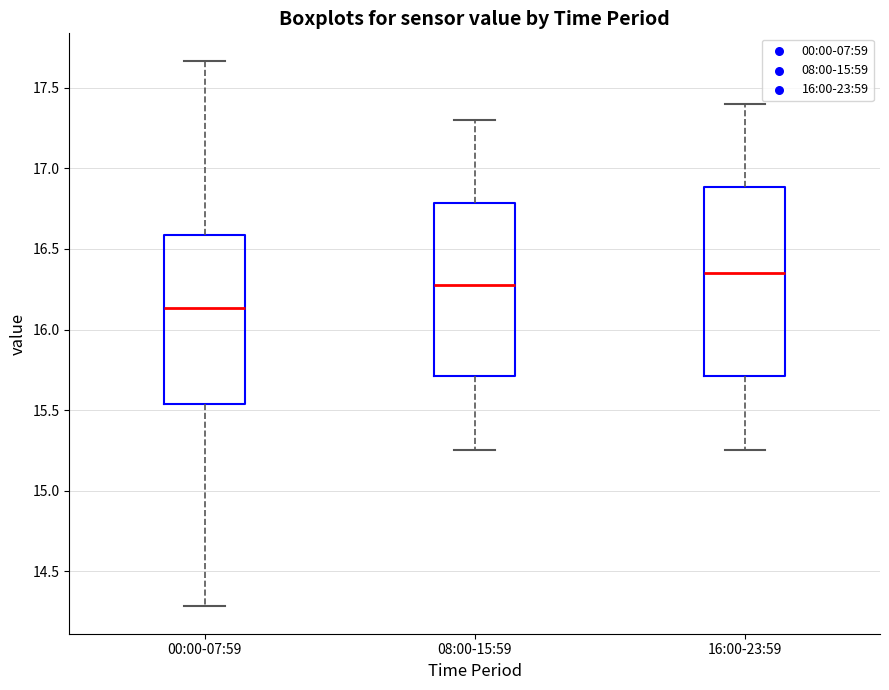

Reading left to right, read every box against the y-axis: the position of its median line, the range the box covers, and the ends of its whiskers. The values are not printed on the chart, so give them approximately, as read against the axis.

00:00-07:59: median 16.15, box 15.55 to 16.60, whiskers 14.30 to 17.65
08:00-15:59: median 16.30, box 15.70 to 16.80, whiskers 15.25 to 17.30
16:00-23:59: median 16.35, box 15.70 to 16.90, whiskers 15.25 to 17.40